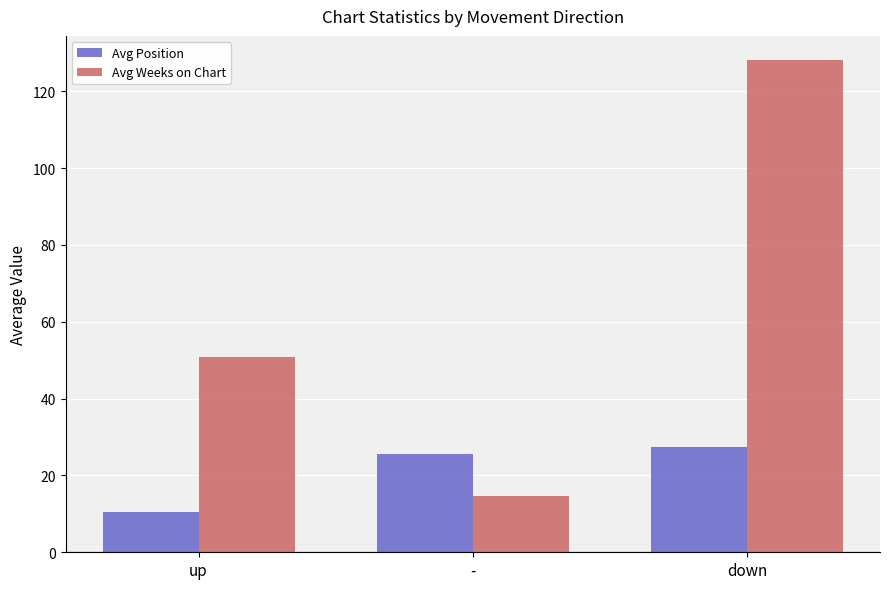

What is the sum of the Avg Position values at up and down?

37.7